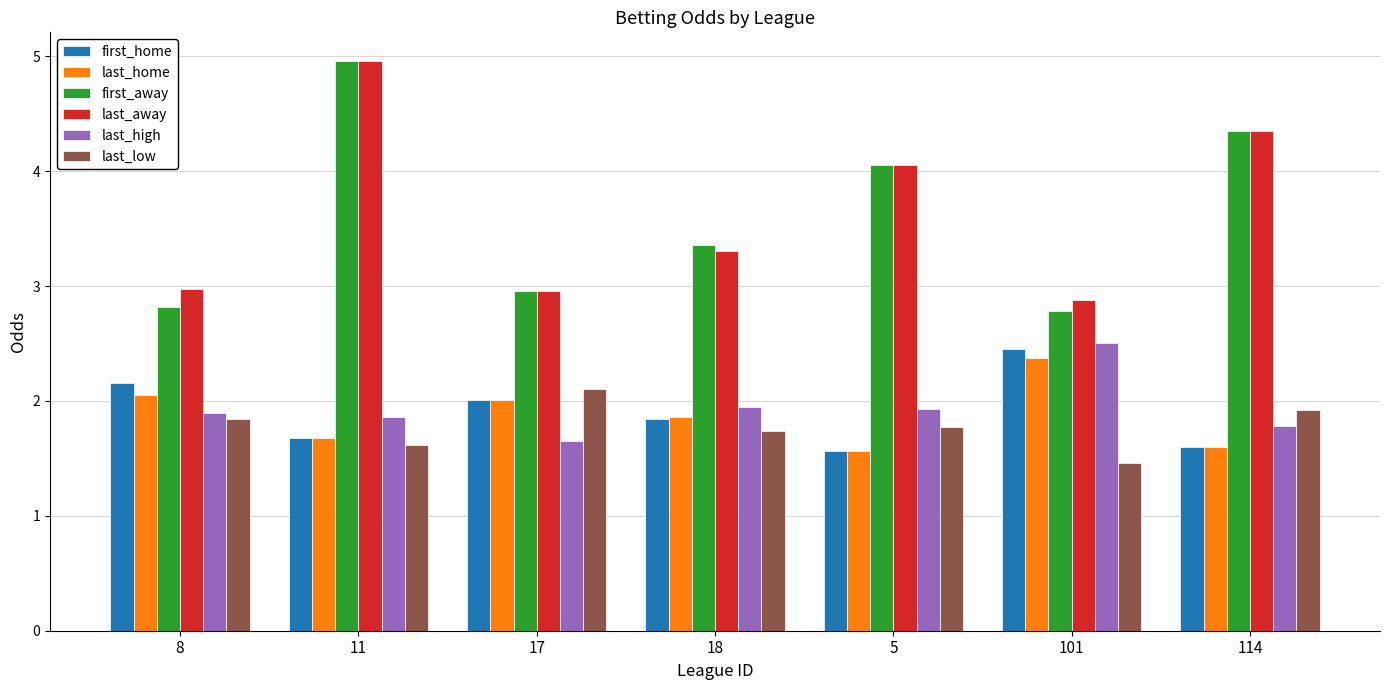

Is the value of first_away at 18 greater than the value of first_home at 11?

Yes